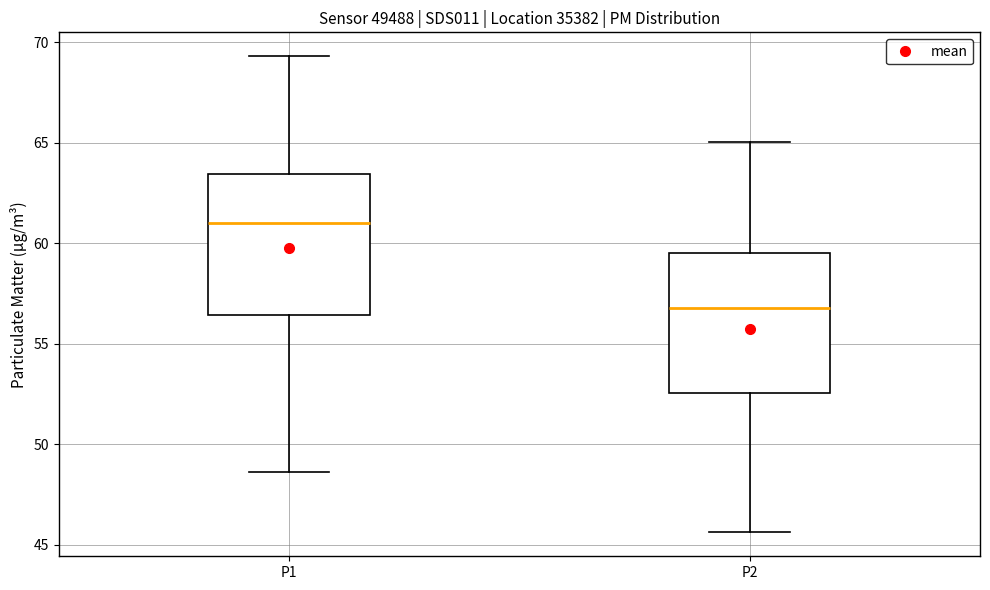

Reading left to right, transcribe this box plot: for each box, give where its median line is, the range the box spans, and where its two whiskers end, as read against the y-axis. The values are not printed on the chart, so give them approximately, as read against the axis.

P1: median 61.0, box 56.5 to 63.5, whiskers 48.5 to 69.5
P2: median 57.0, box 52.5 to 59.5, whiskers 45.5 to 65.0